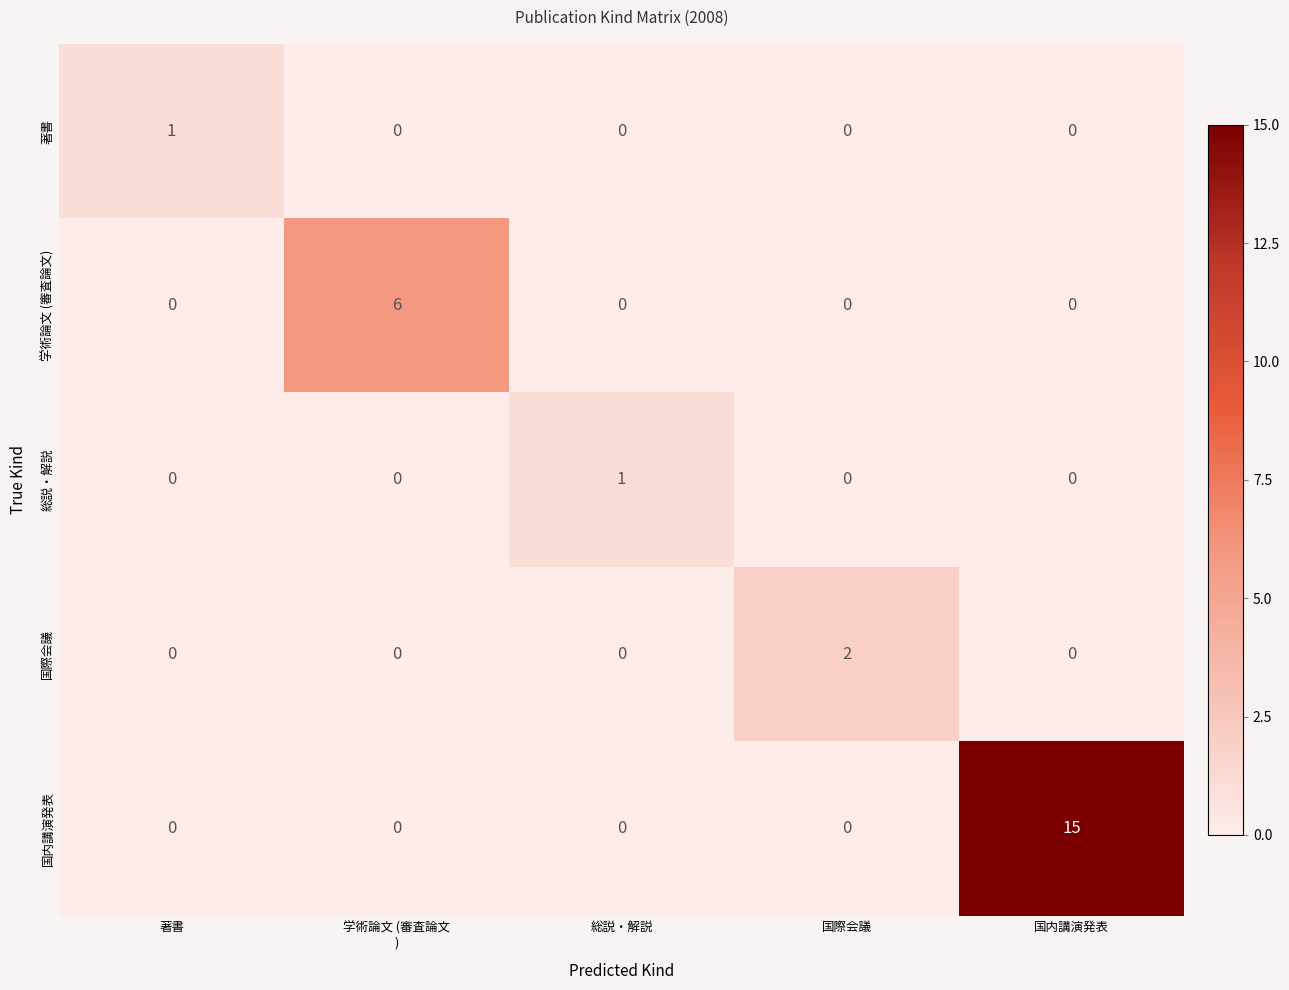

How many 国際会議 values are between 0 and 1?

4